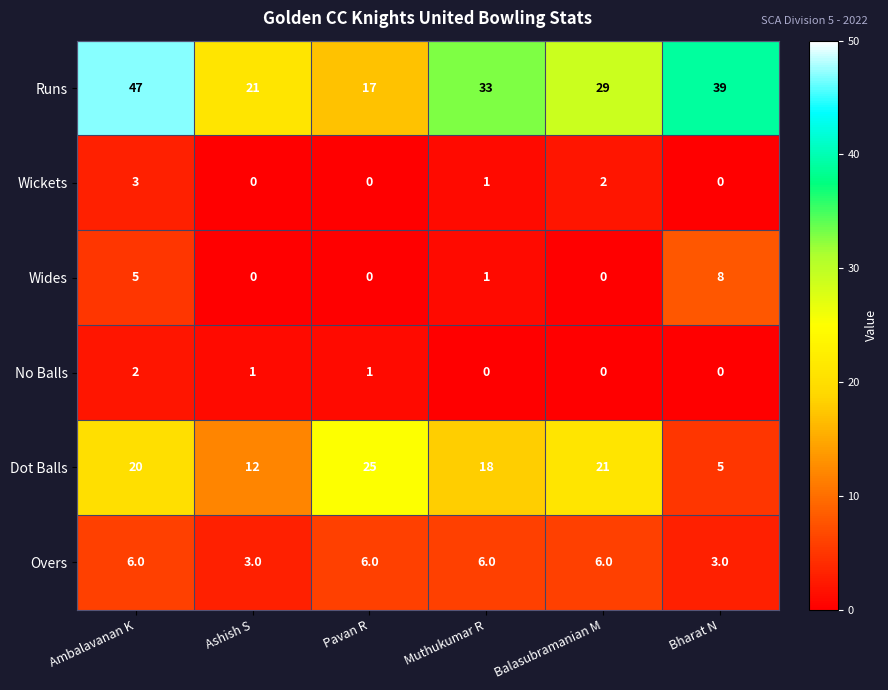

How many categories are shown in the chart?

6